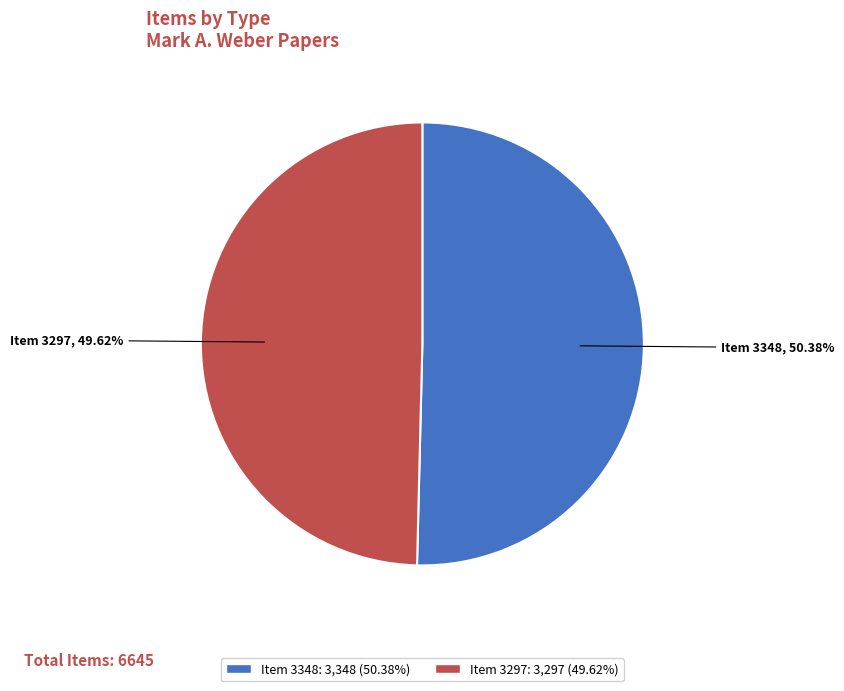

Does any single category account for the majority?

Yes